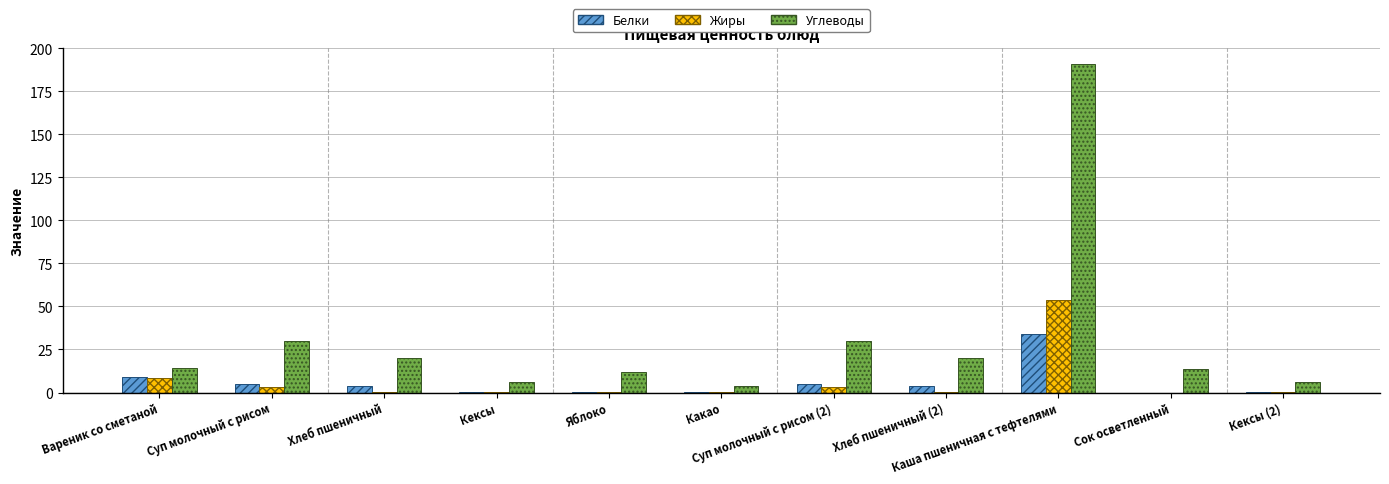

The value of Углеводы at Какао is 3.6. True or false?

True